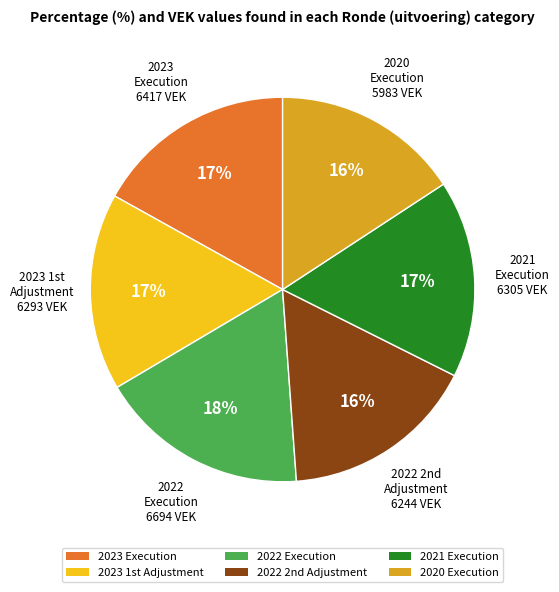

To the nearest percent, what is the average slice percentage?

17%